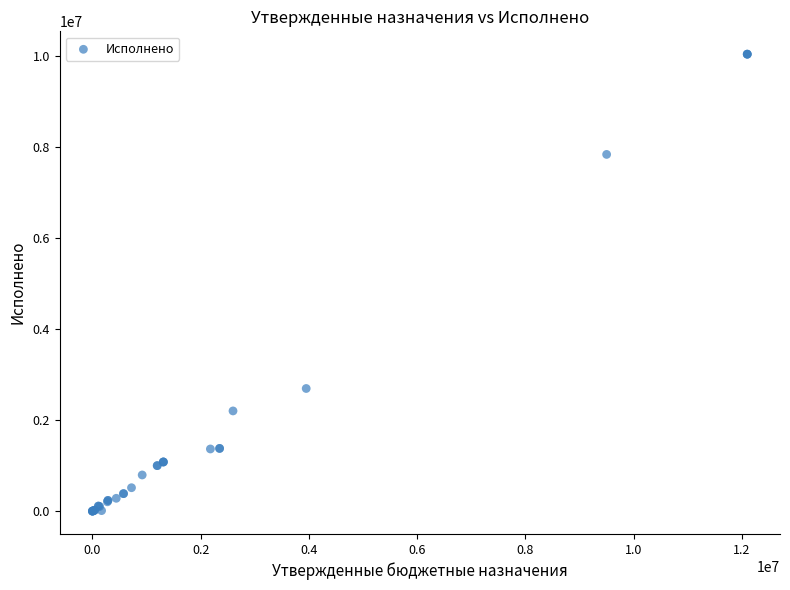

What Y value in the scatter plot is closest to 5015230?

2692450.2